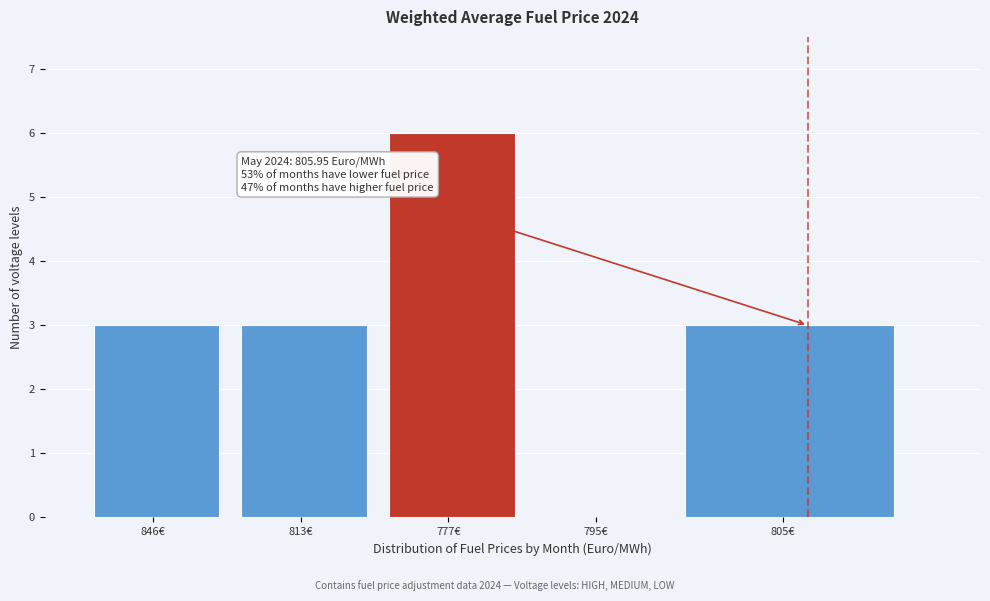

Reading right to left, transcribe all the data shown in this chart.

805€=3	795€=0	777€=6	813€=3	846€=3